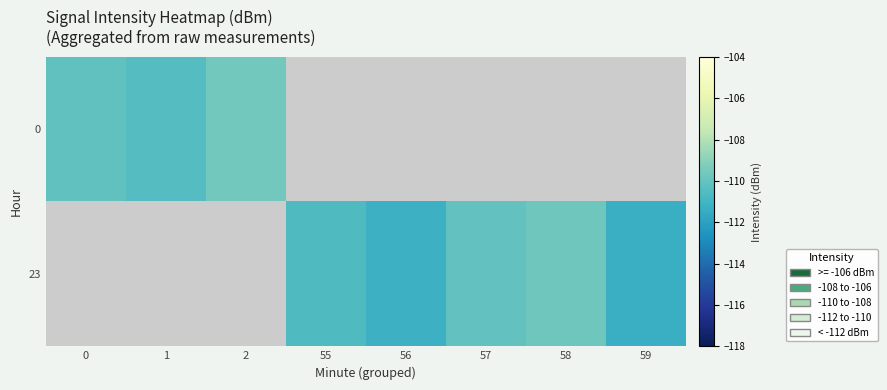

True or false: 23 has a value of -75.8 at 59.

False